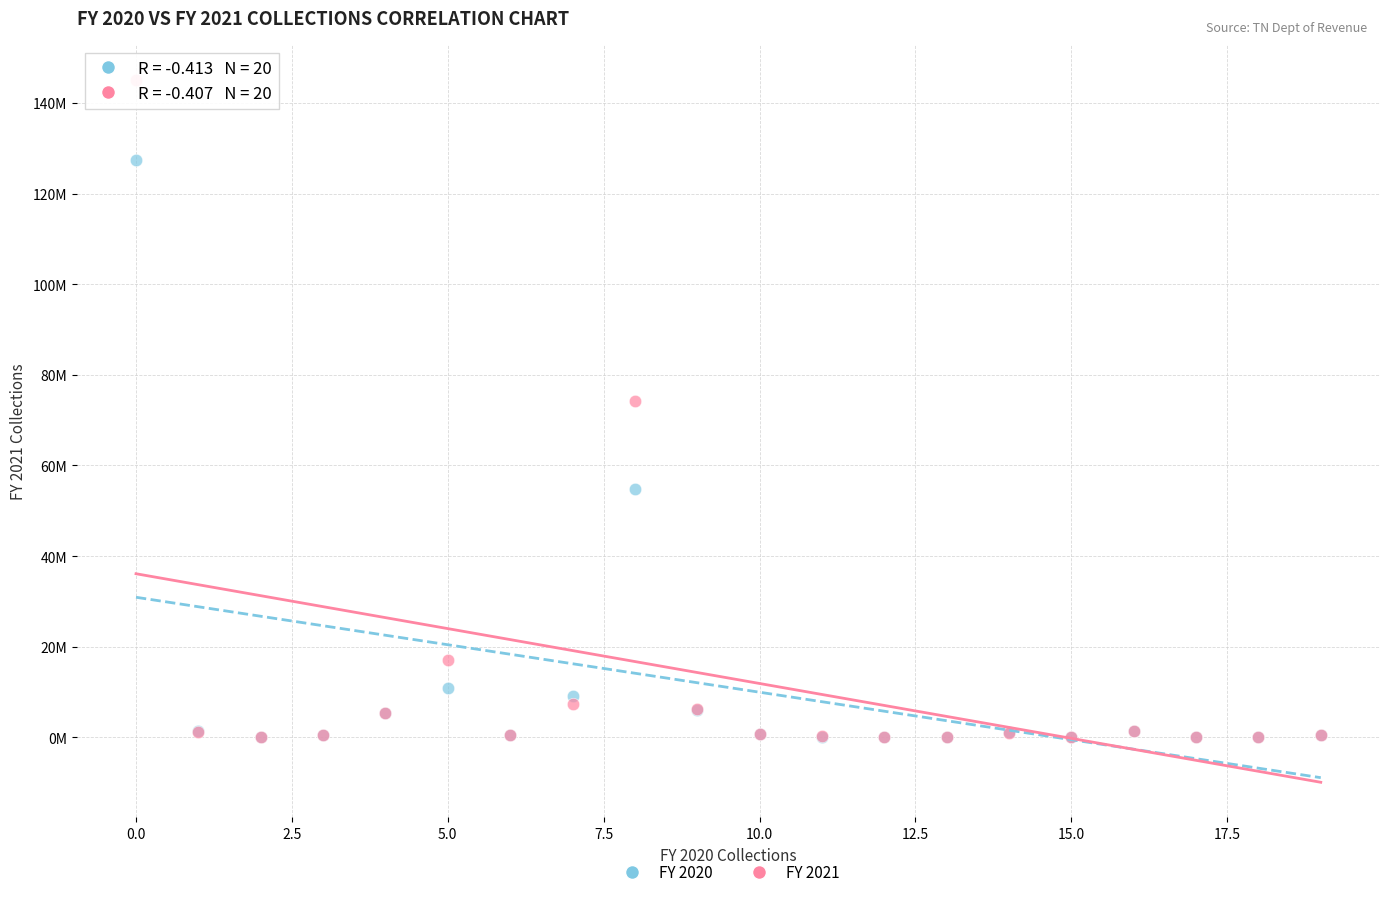

Which series has the widest spread of Y values?

FY 2021